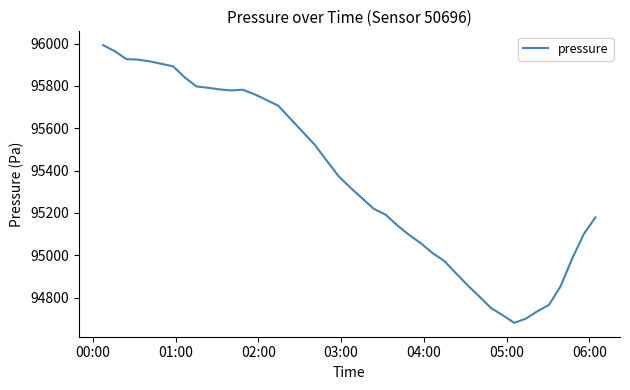

What is the minimum value shown in the chart?

94680.8